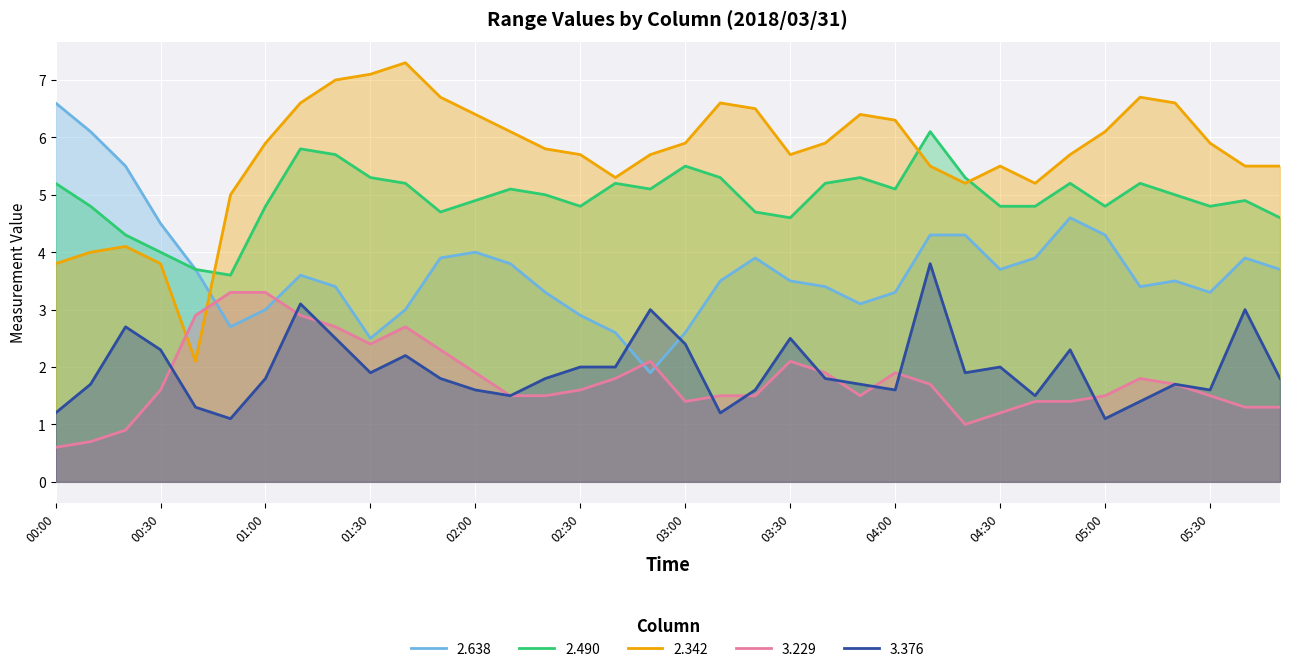

At which category is the sum across all series the highest?

01:10